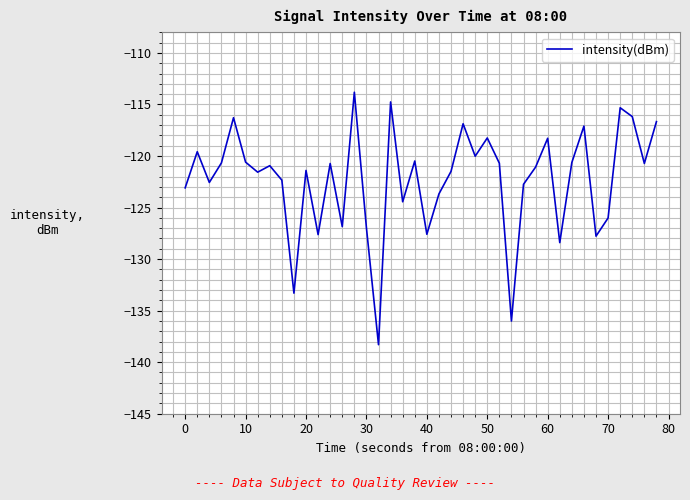

What is the greatest value displayed?

-113.8